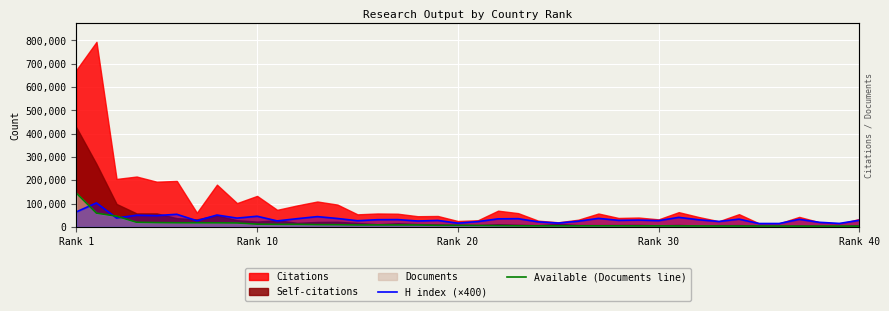

The value of H index (×400) at 37 is 27106. True or false?

False